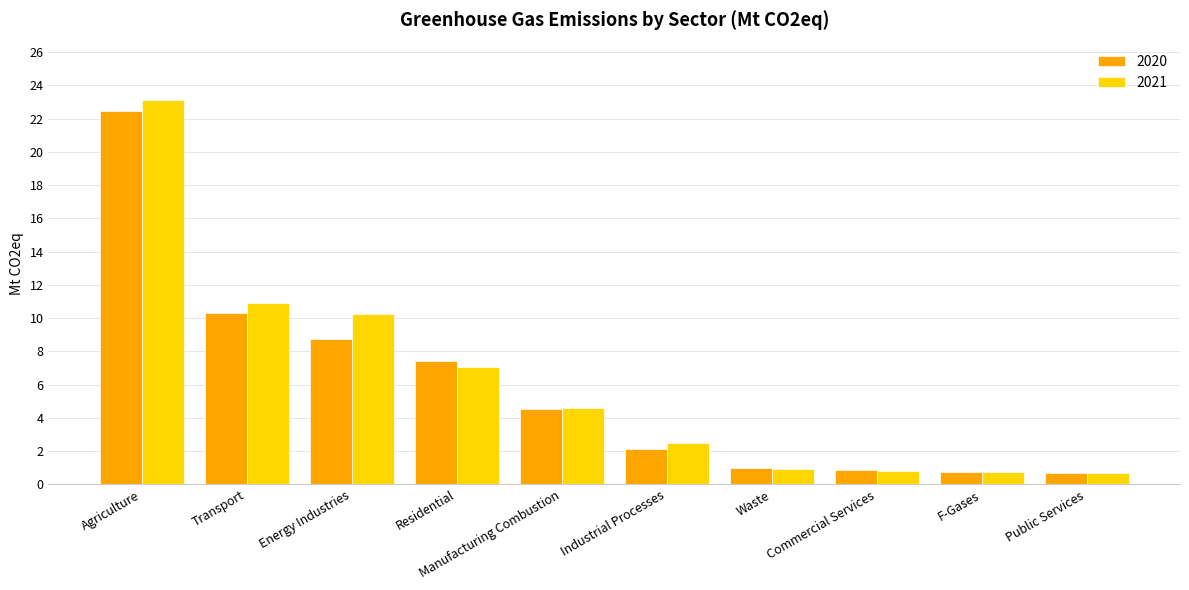

How many groups of bars are there?

10